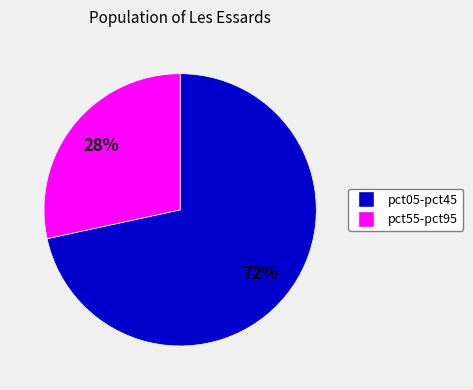

Is there a majority slice in this chart?

Yes